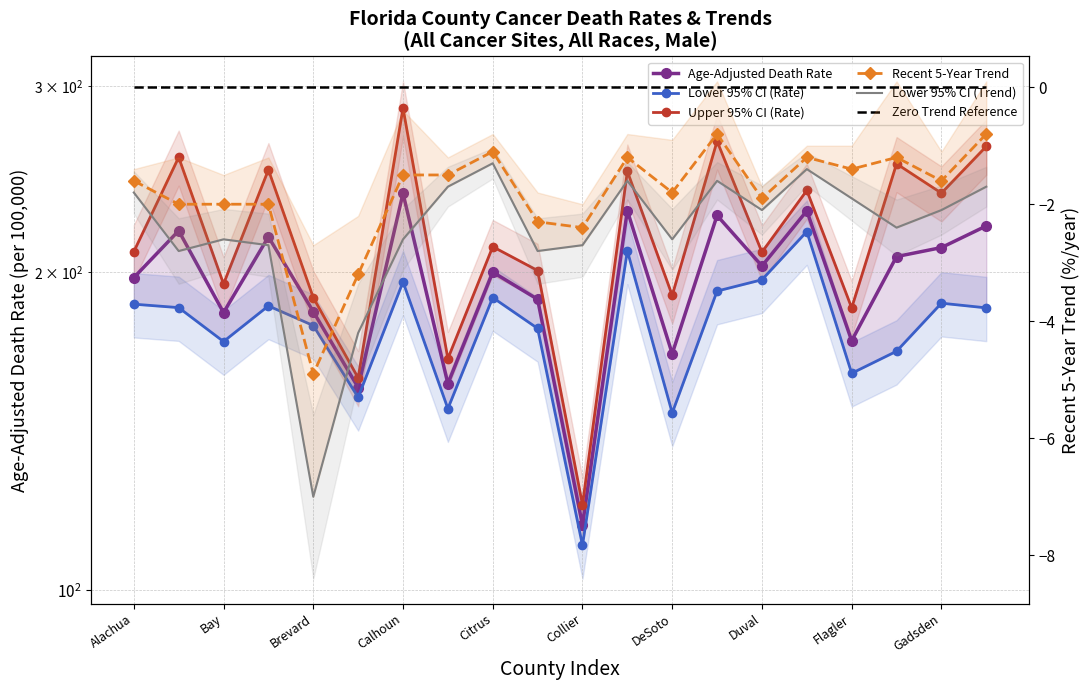

Count the number of data series in this chart.

6